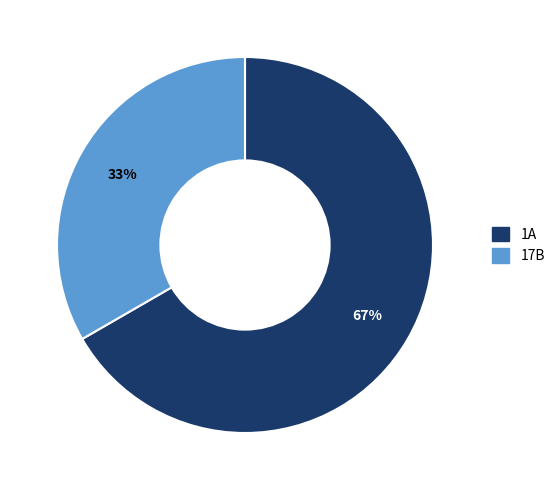

Which category accounts for the majority?

1A